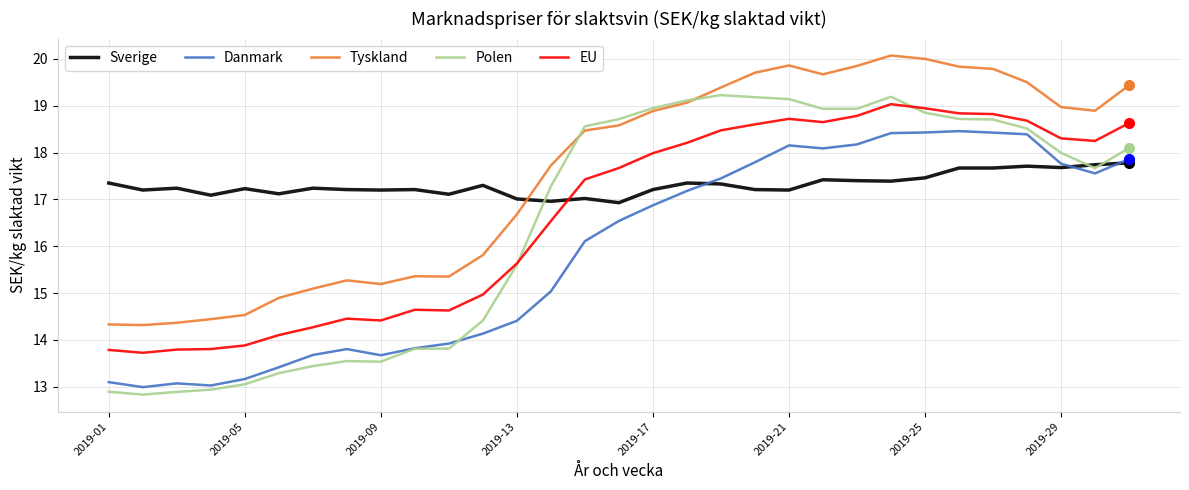

What is the average value of the Tyskland series?

17.5